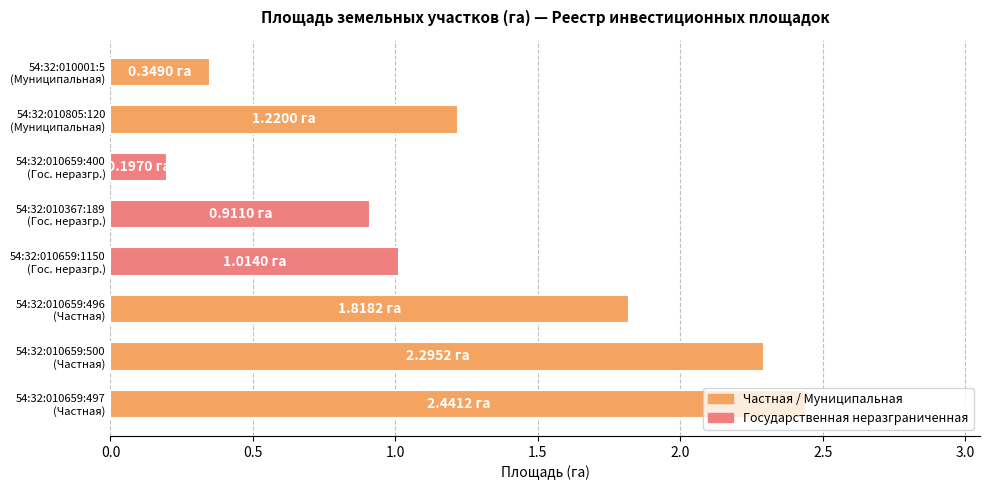

What is the sum of all values?

10.2